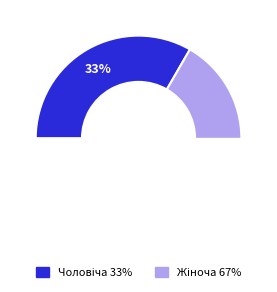

The Жіноча slice represents 60% of the pie. True or false?

False